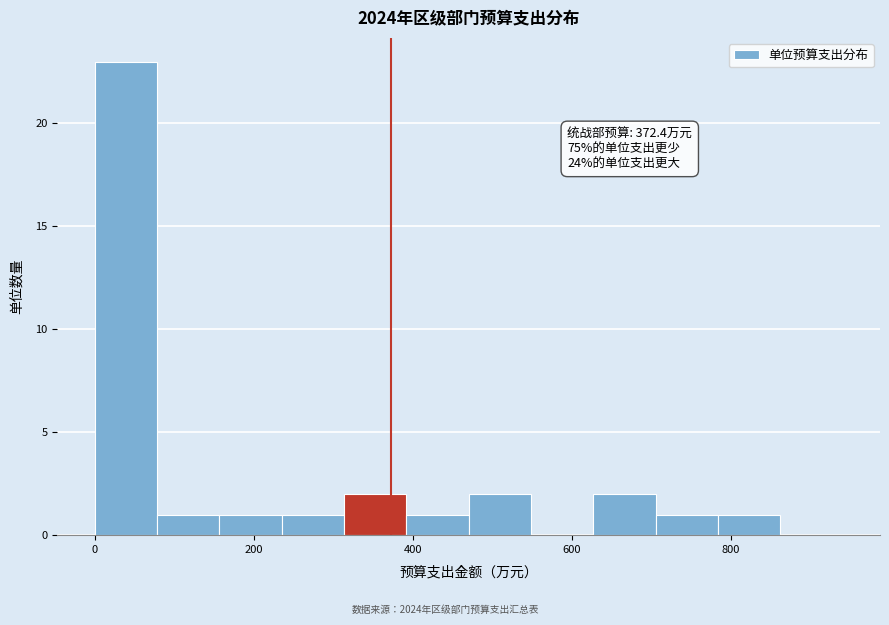

Read against the x-axis, roughly where is the centre of the tallest bar?

40